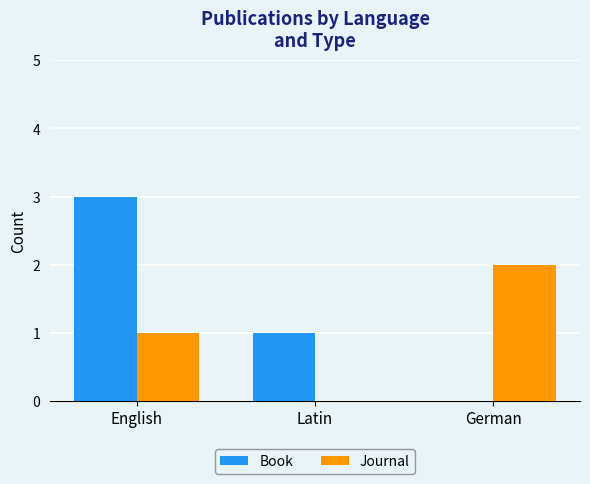

Which series has the largest total across all categories?

Book